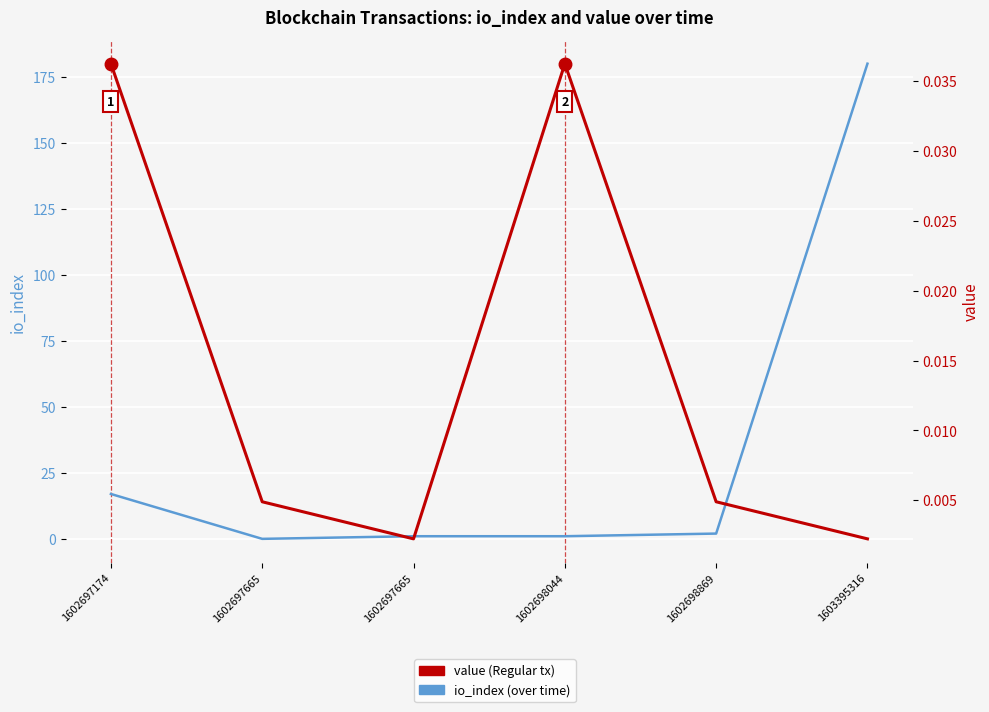

How many times do value and io_index cross each other?

2